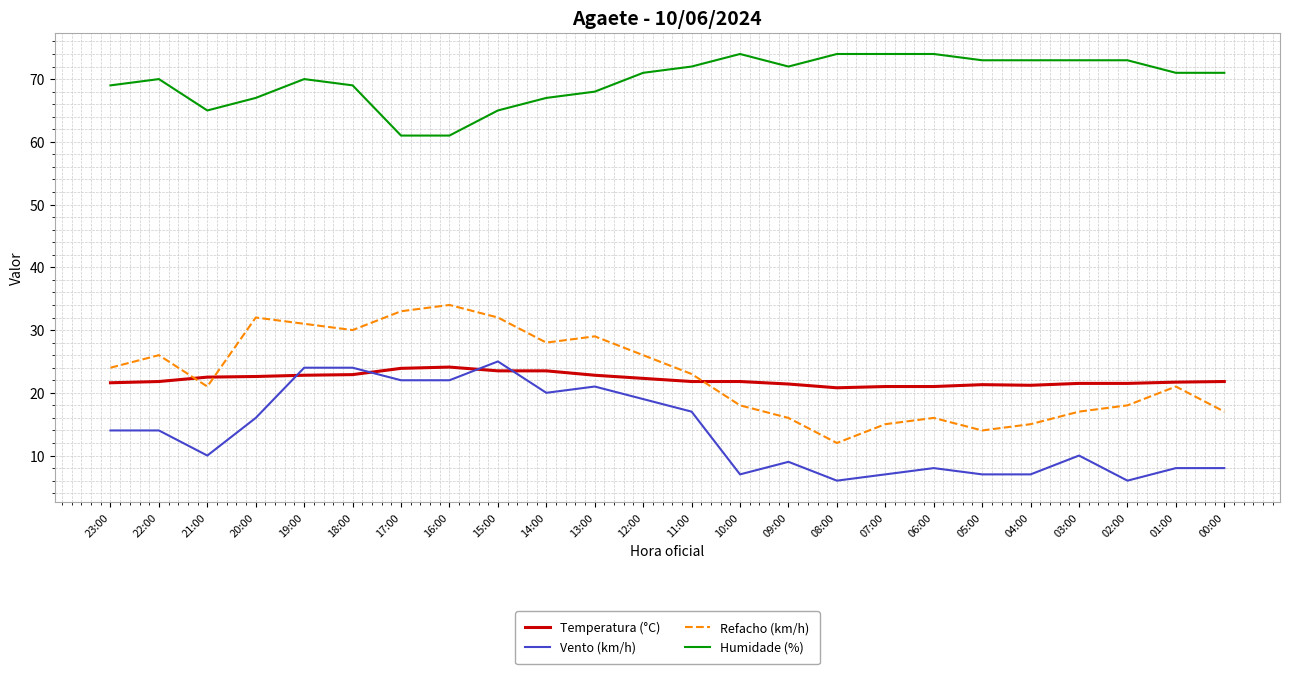

Which series has the widest spread of values?

Refacho (km/h)